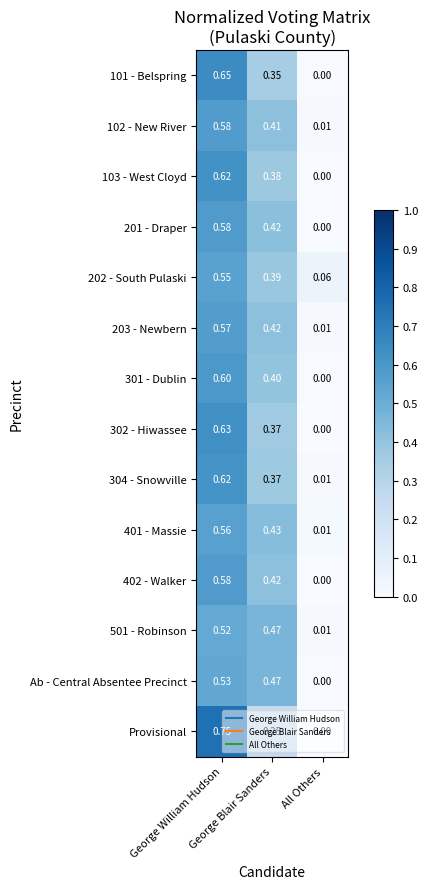

Which series has the largest range (max minus min)?

Provisional